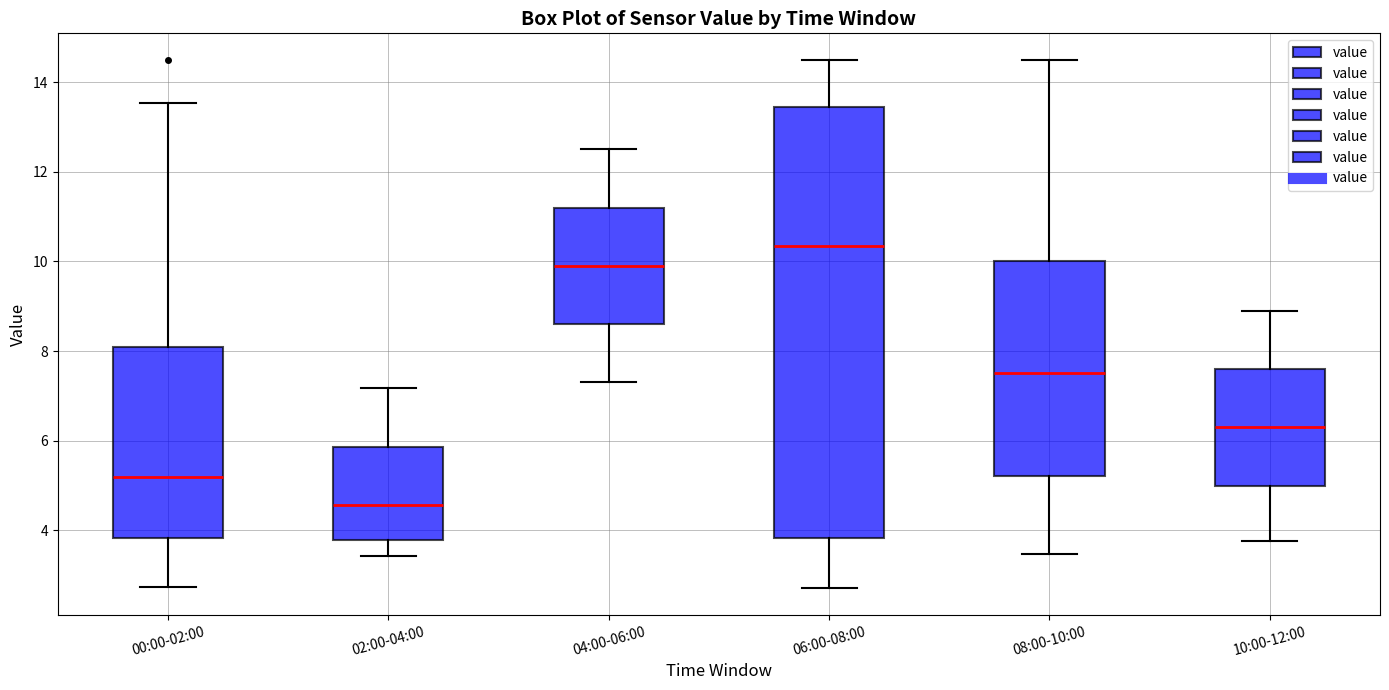

Where does the upper whisker of the box for 04:00-06:00 end on the y-axis? The values are not printed on the chart, so give them approximately, as read against the axis.

12.6